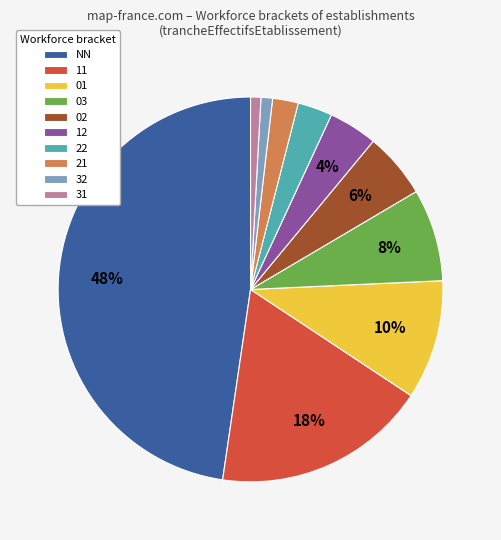

Approximately how many times larger is the value at 03 compared to 01?

0.8